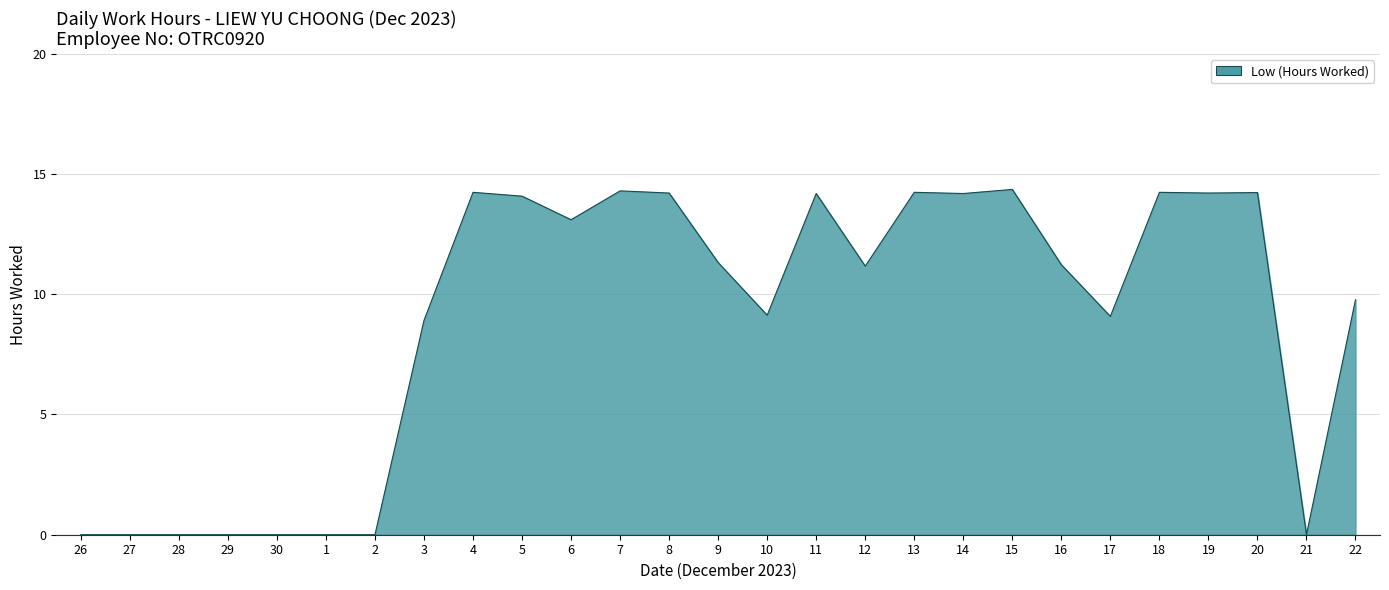

What is the difference between the maximum and minimum values?

14.4